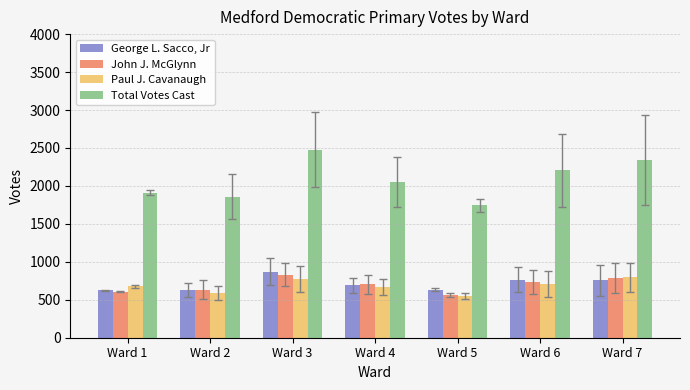

How many bars are there in each group?

4